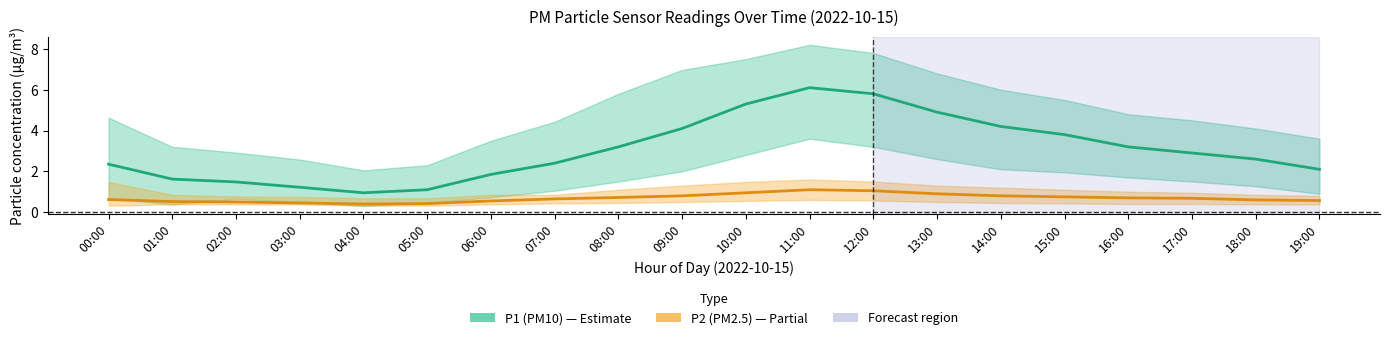

What is the label of the 12th point from the right?

08:00